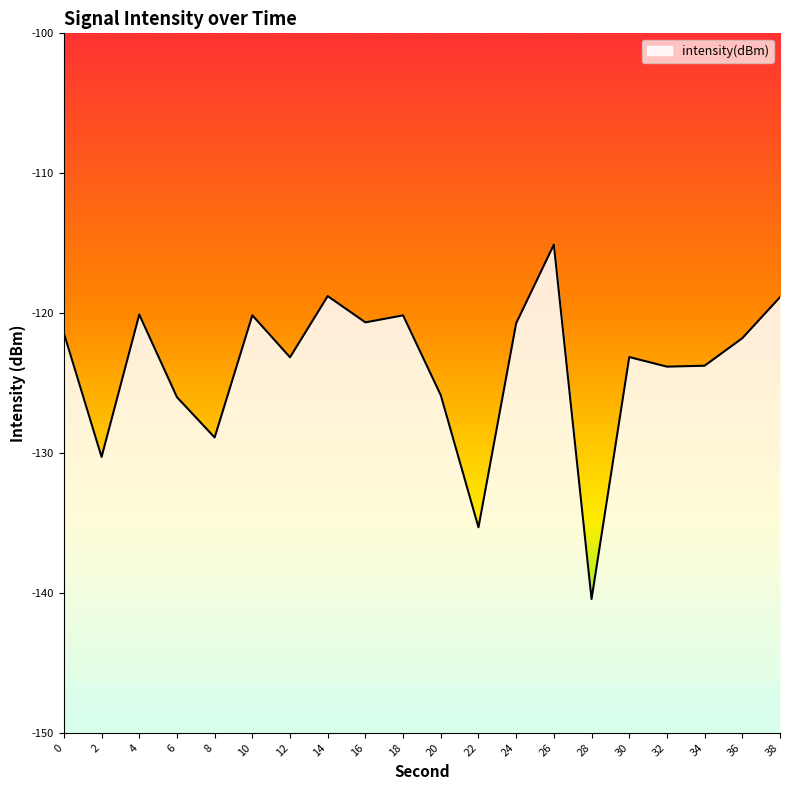

List the labels in order of value, smallest first.

28, 22, 2, 8, 6, 20, 32, 34, 12, 30, 36, 0, 24, 16, 18, 10, 4, 38, 14, 26